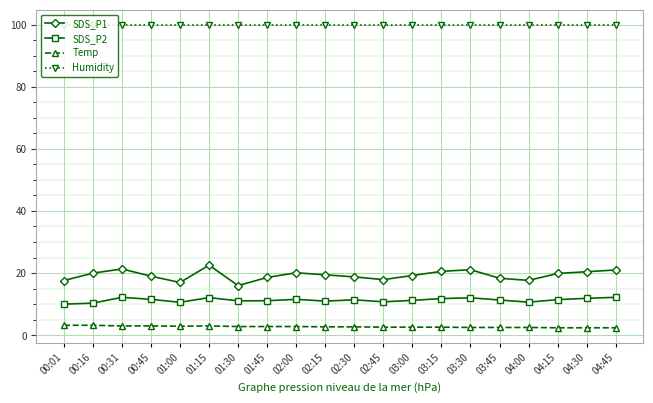

What is the average value of the Humidity series?

99.9